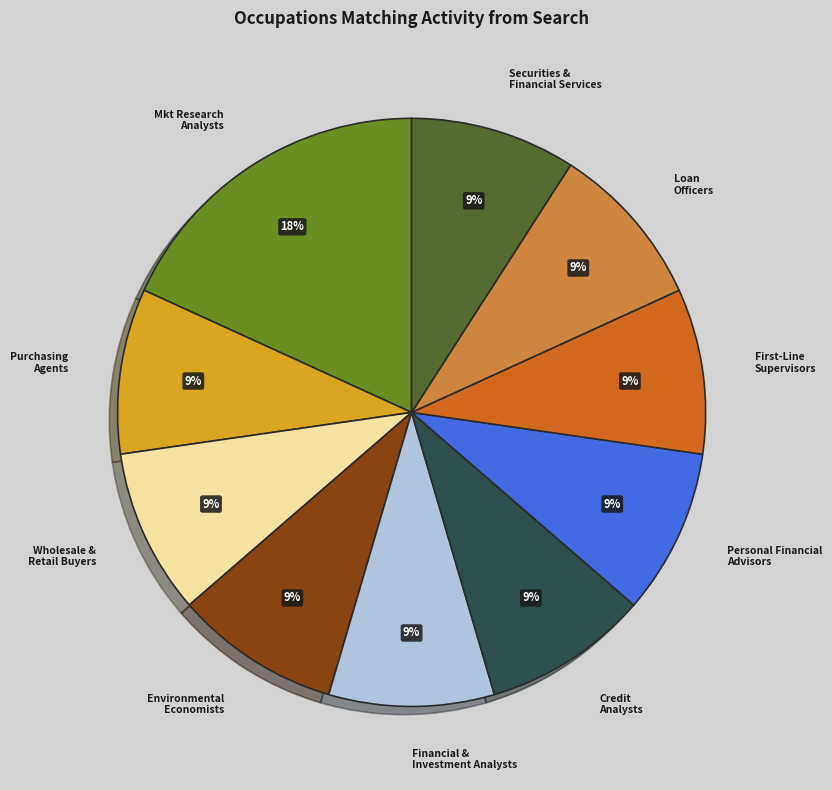

Approximately how many times larger is the value at Financial & Investment Analysts compared to Environmental Economists?

1.0